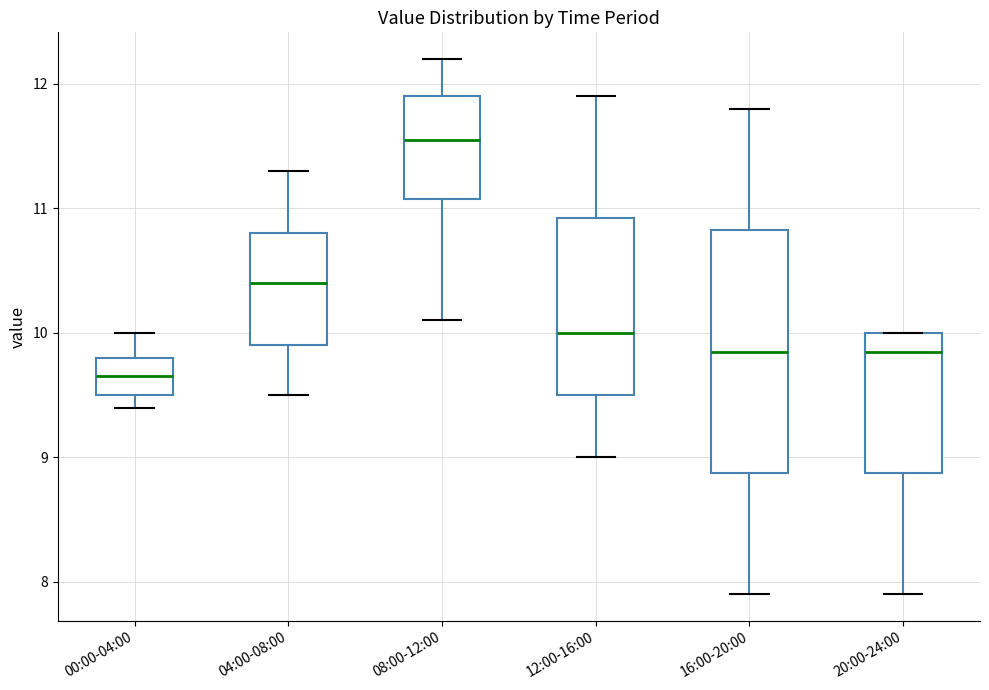

Comparing the boxes themselves (not the whiskers), which one is the tallest?

16:00-20:00